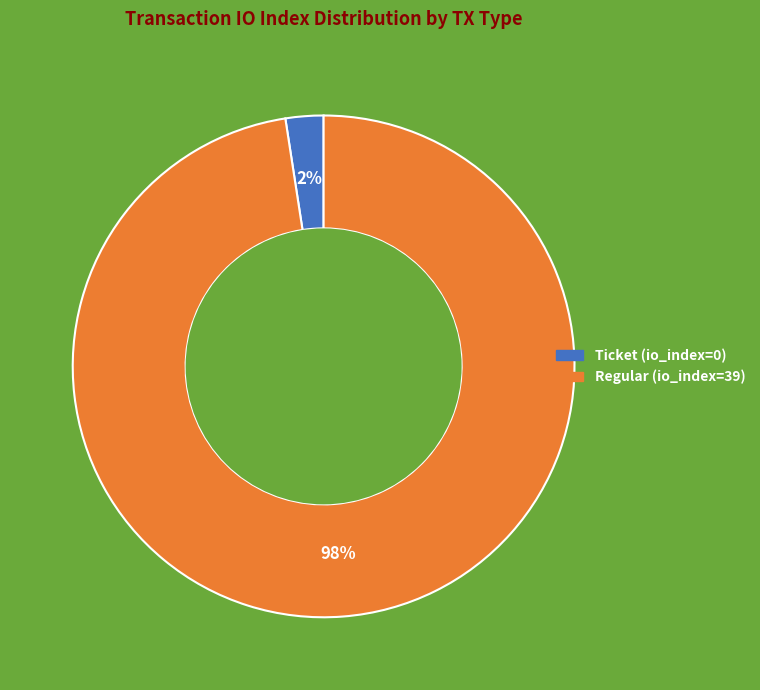

To the nearest percent, what portion does Regular (io_index=39) represent?

98%